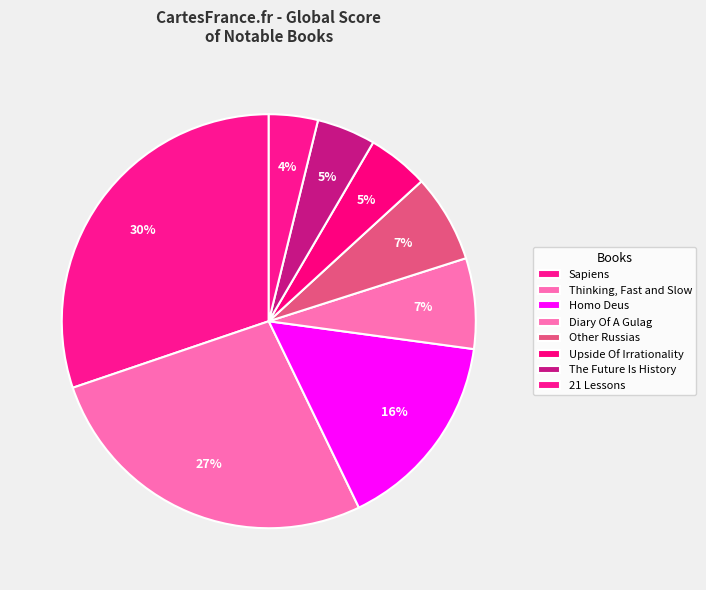

How many slices are in this pie chart?

8